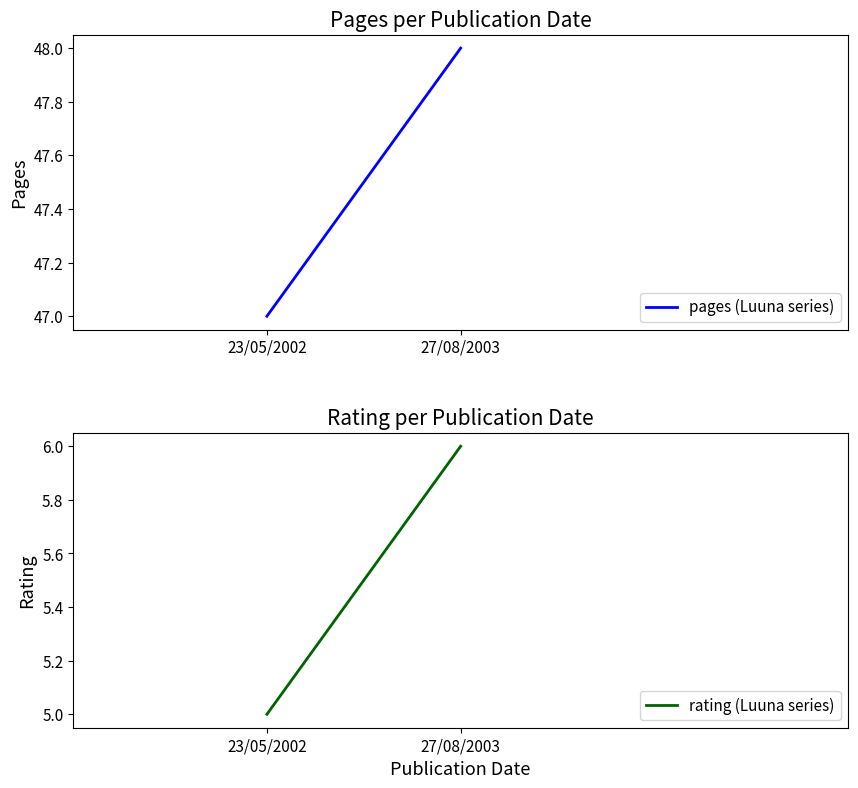

The value of rating (Luuna series) at 23/05/2002 is 9. True or false?

False